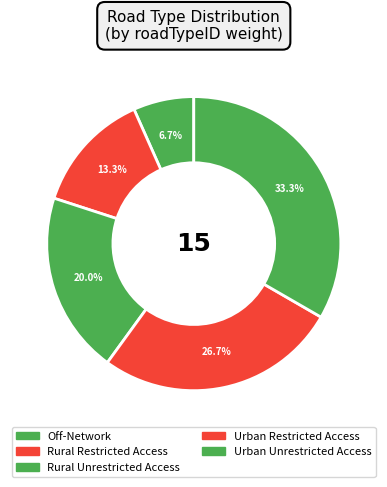

Count the number of slices in the pie.

5